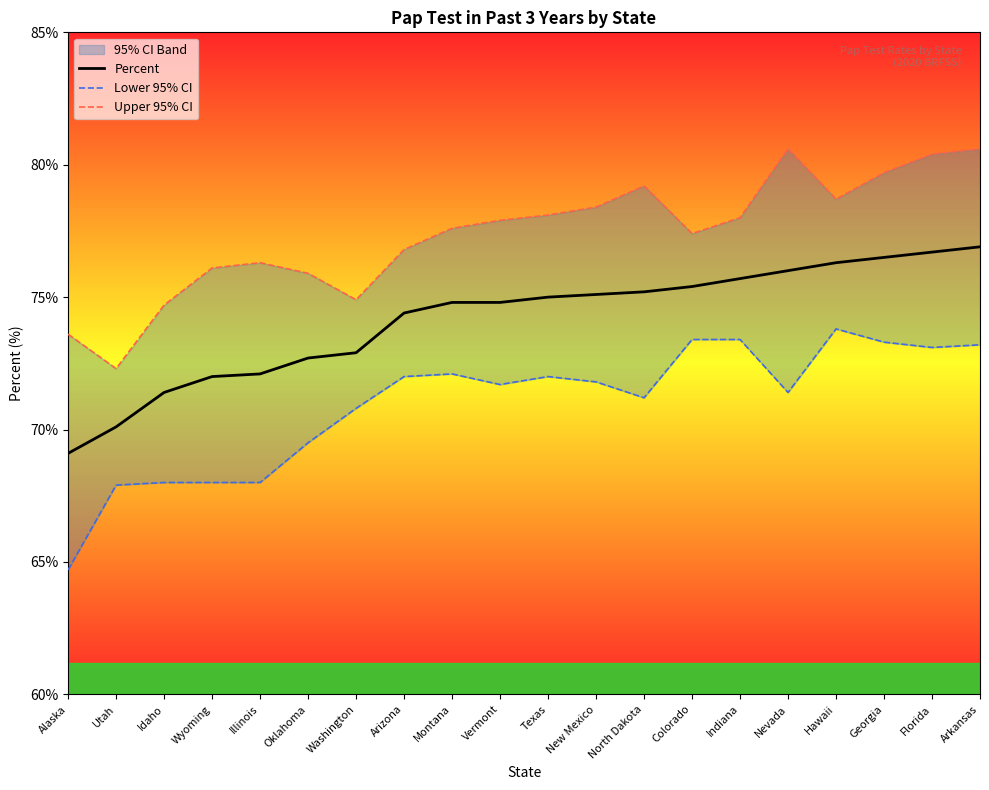

Is it true that Lower 95% CI equals 41.9 at Texas?

False